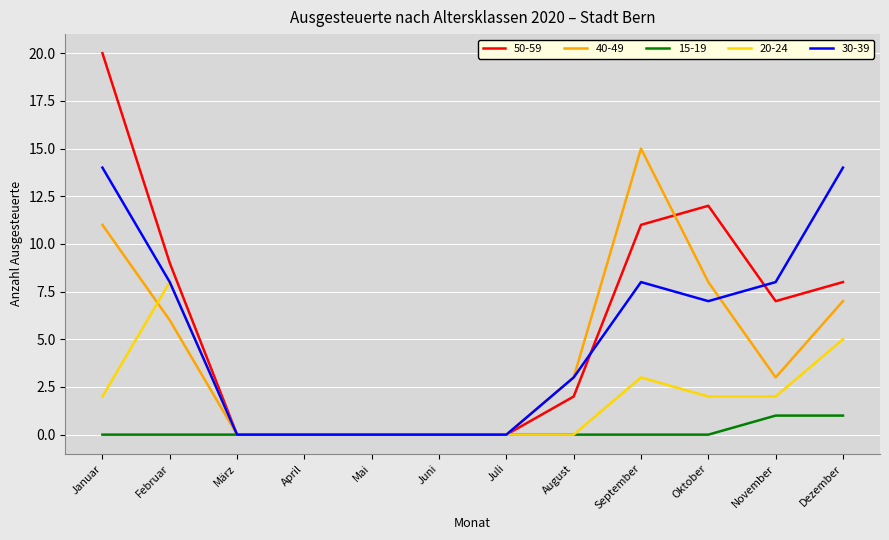

Which series has the largest range (max minus min)?

50-59